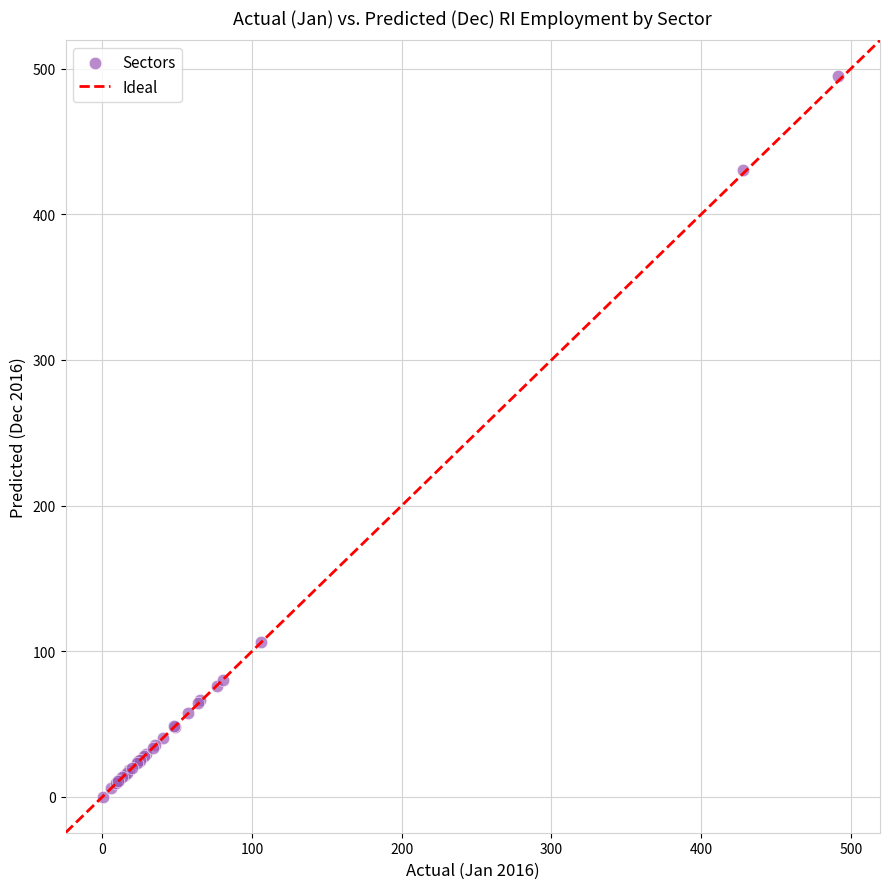

What Y value in the scatter plot is closest to 247?

106.1